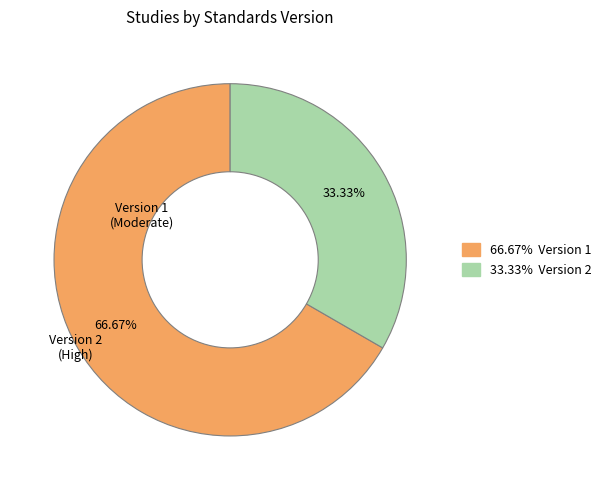

How many slices are in this pie chart?

2